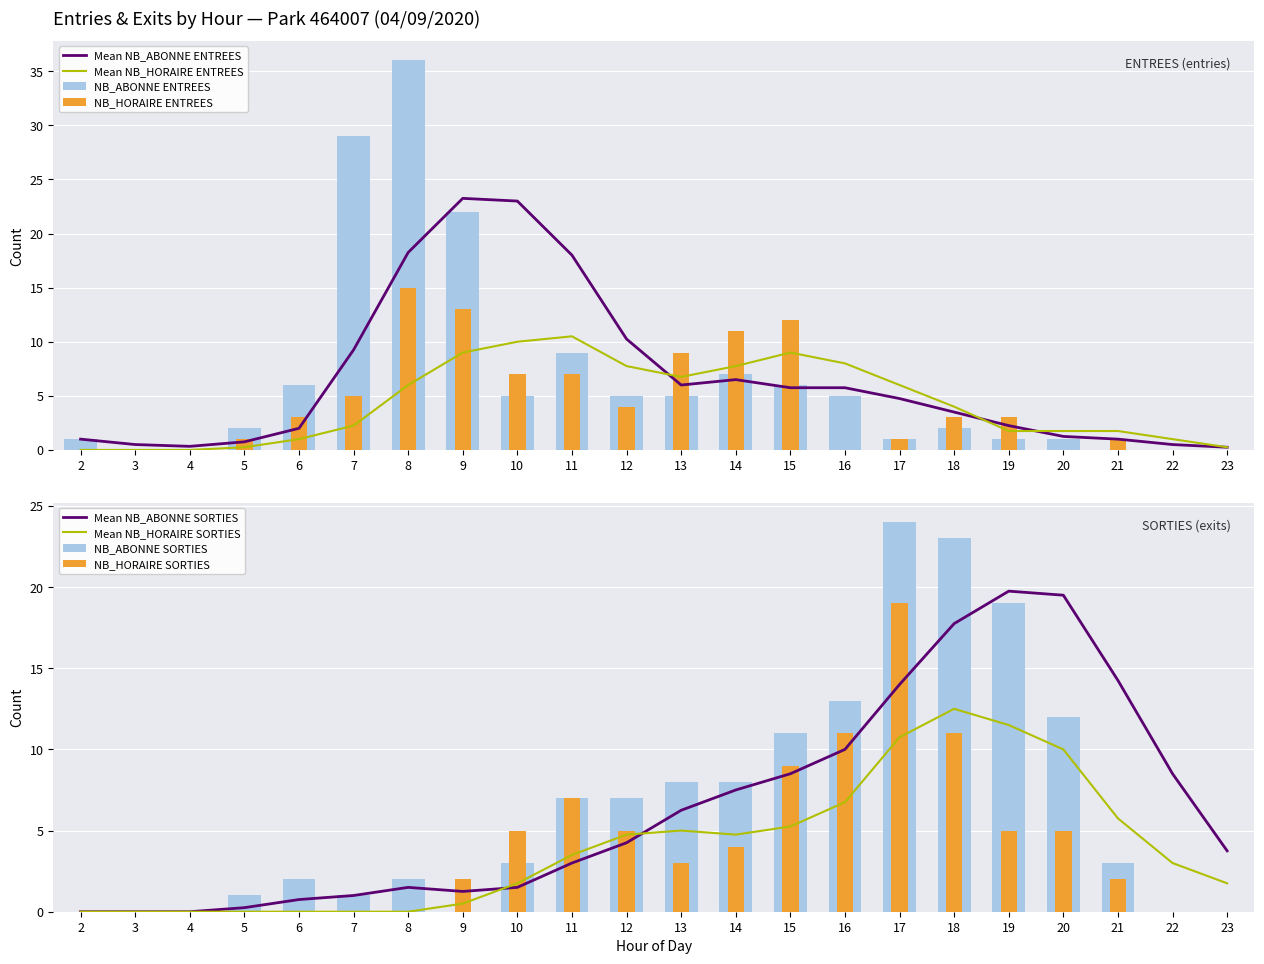

At which label does NB_ABONNE ENTREES reach its minimum?

3